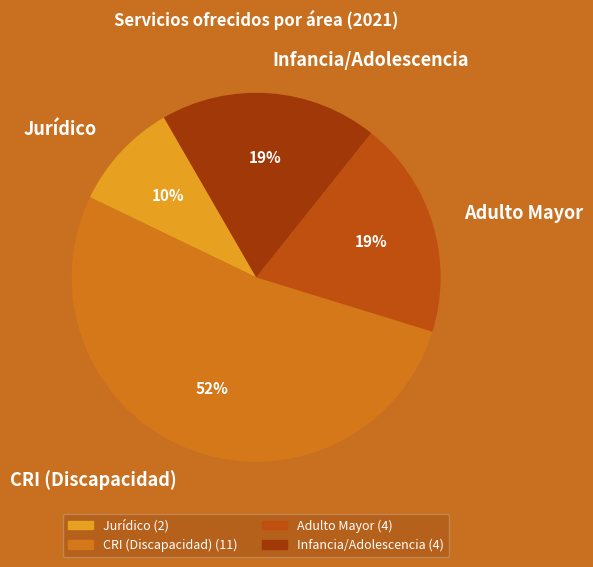

To the nearest percent, what is the average slice percentage?

25%